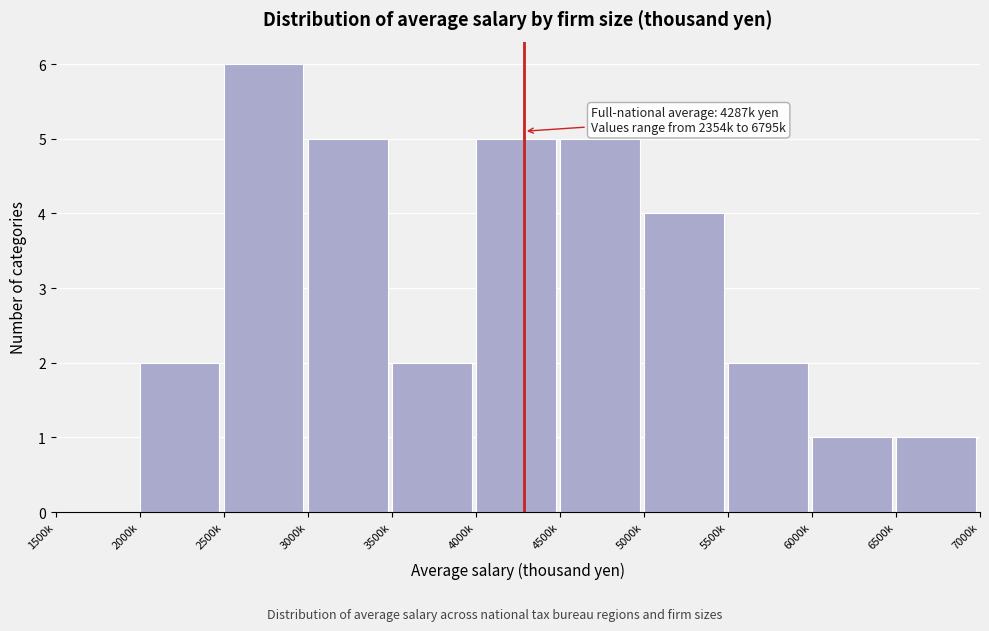

Reading left to right, list all the values displayed in this chart.

1500k=0	2000k=2	2500k=6	3000k=5	3500k=2	4000k=5	4500k=5	5000k=4	5500k=2	6000k=1	6500k=1